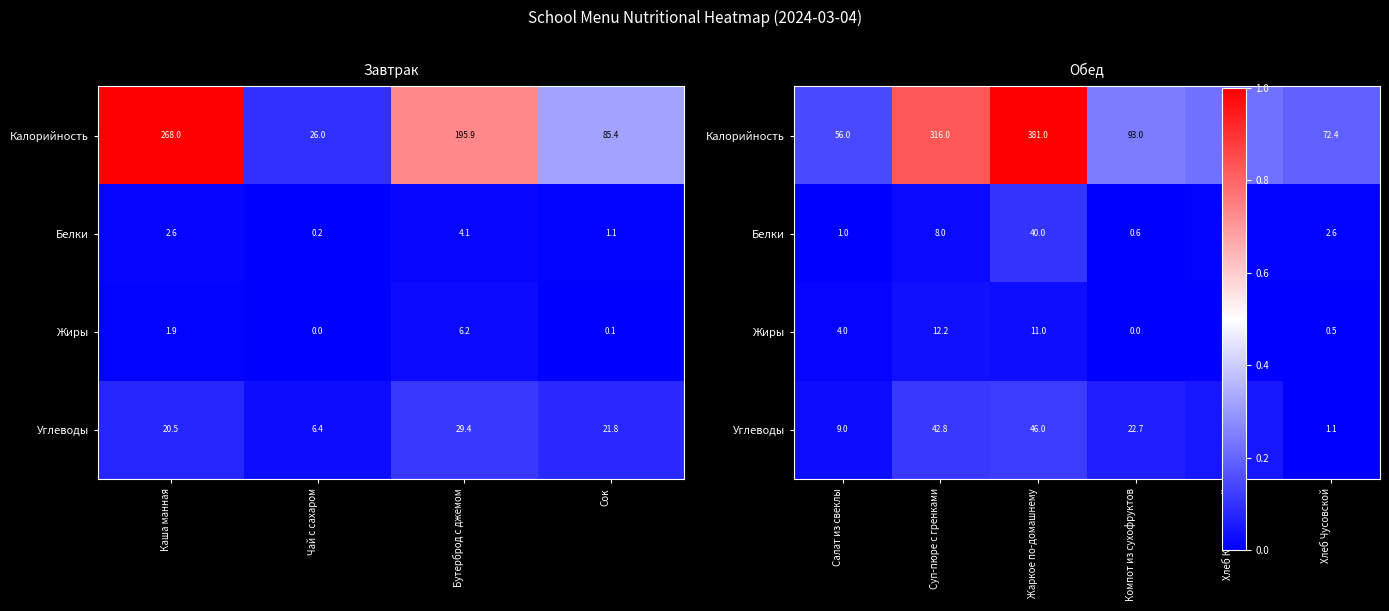

How many data points does each series have?

6